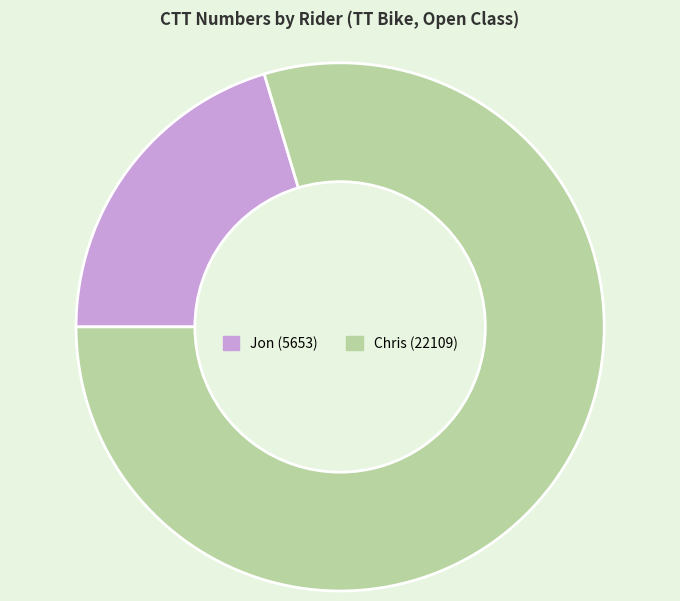

Which has a higher value, Jon or Chris?

Chris